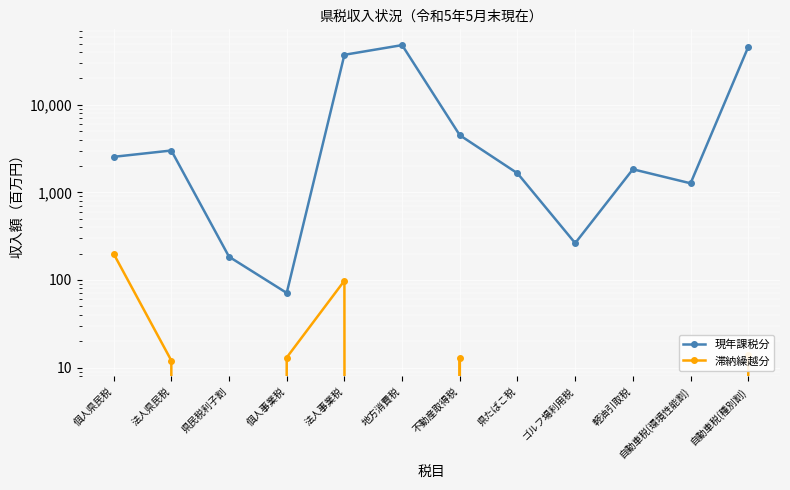

Where does the 滞納繰越分 series first go above 12?

個人県民税